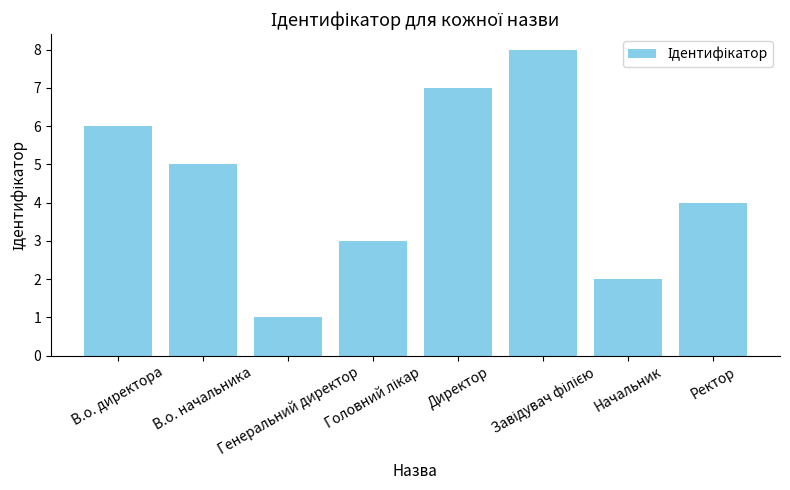

How many categories are shown in the chart?

8